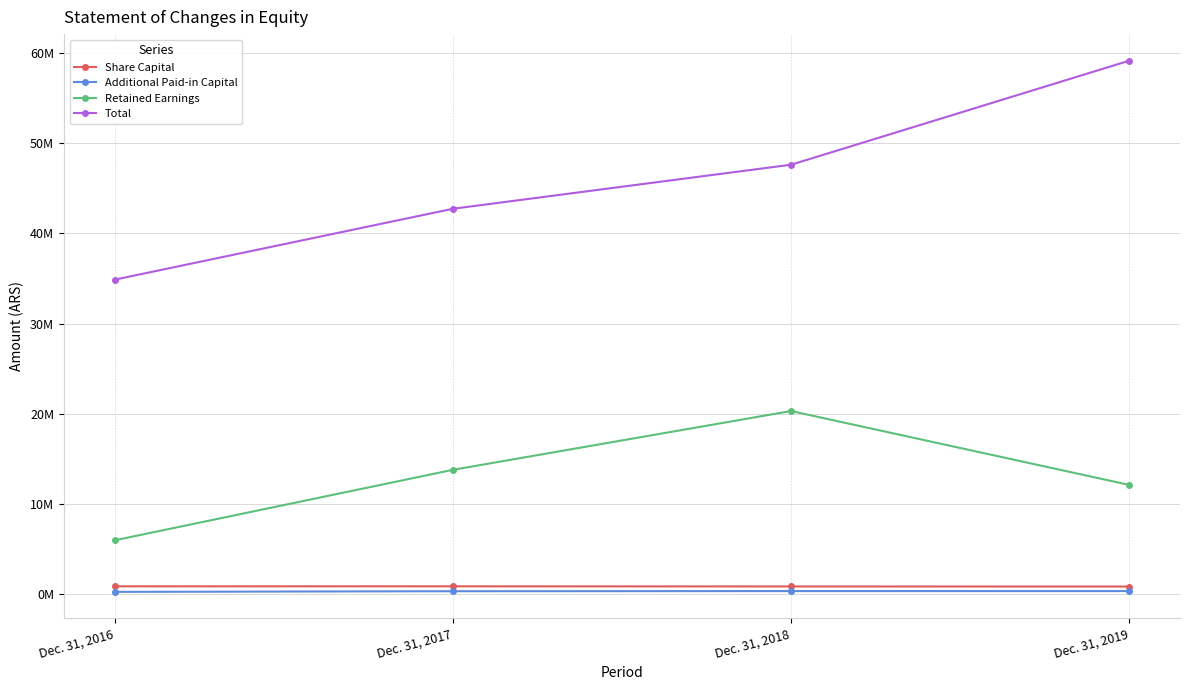

Does the chart have visible grid lines?

Yes